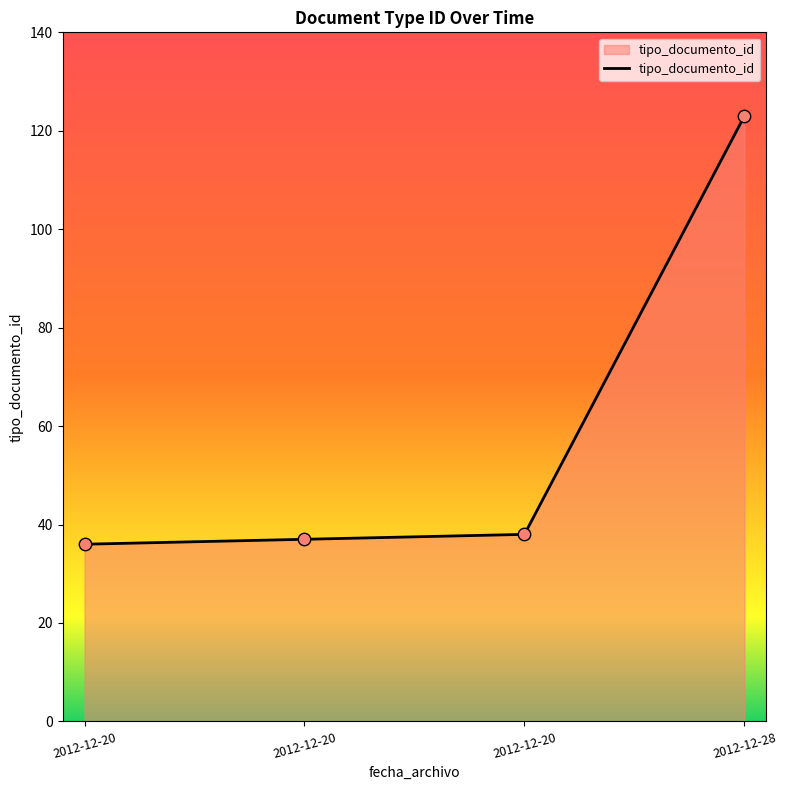

What is the change in value from 2012-12-20 to 2012-12-28?

+87